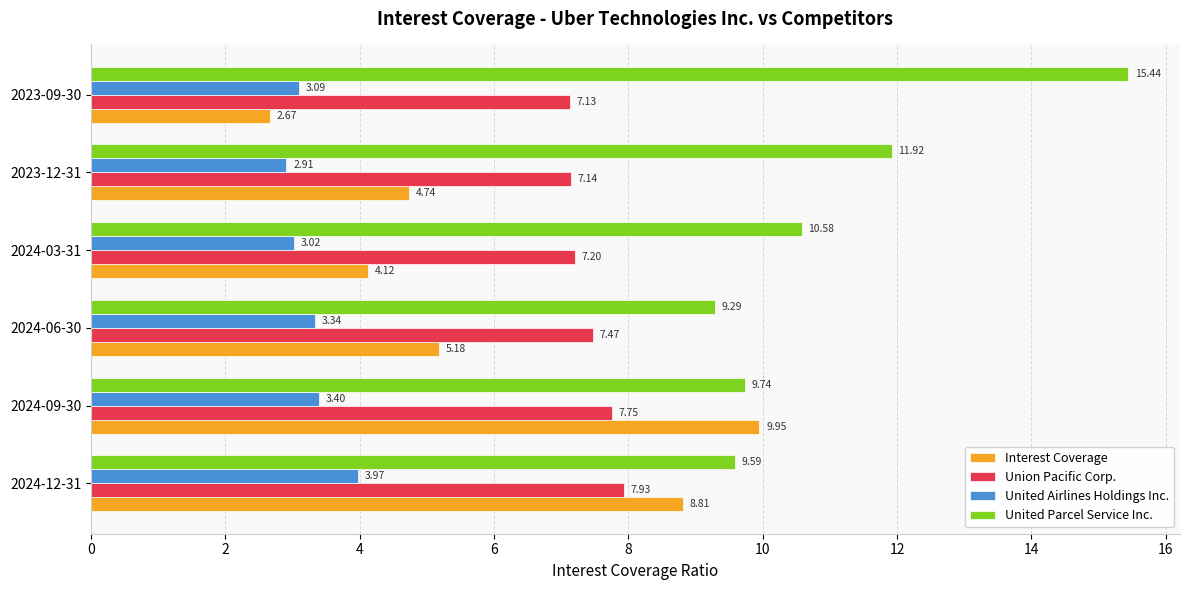

What is the spread (max minus min) of values at 2024-03-31?

7.6